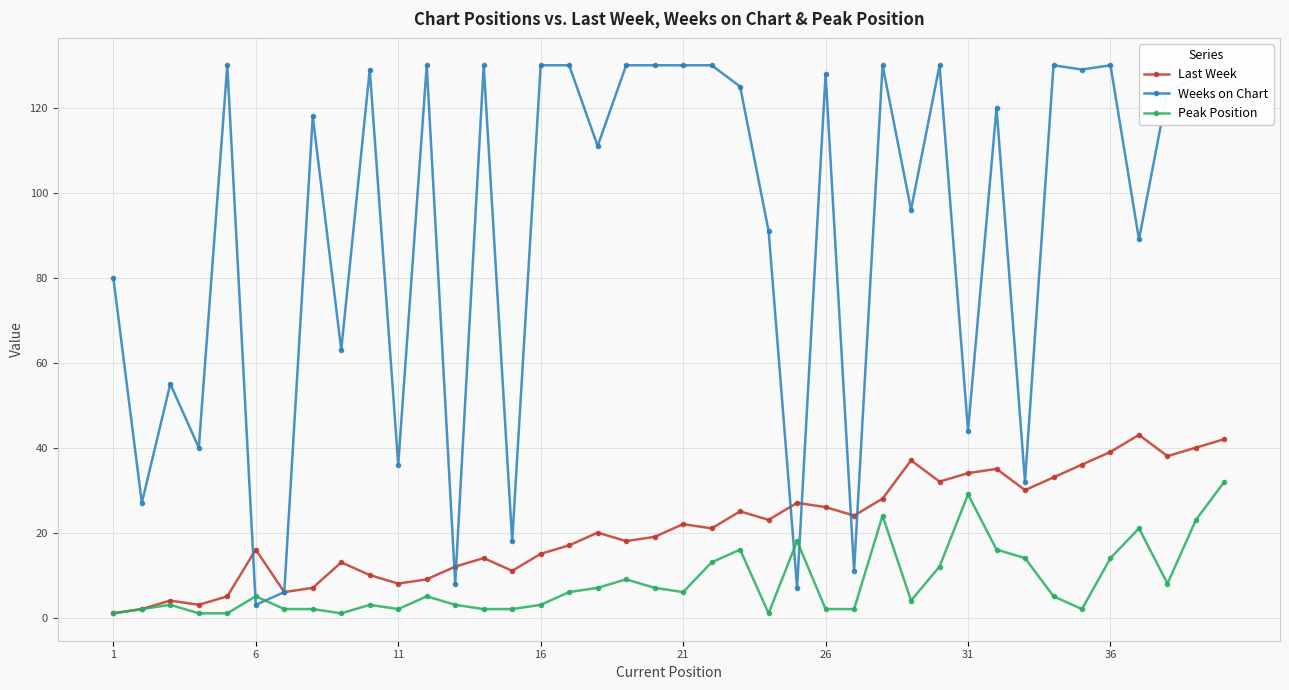

Is this an area chart (filled region under the line)?

No